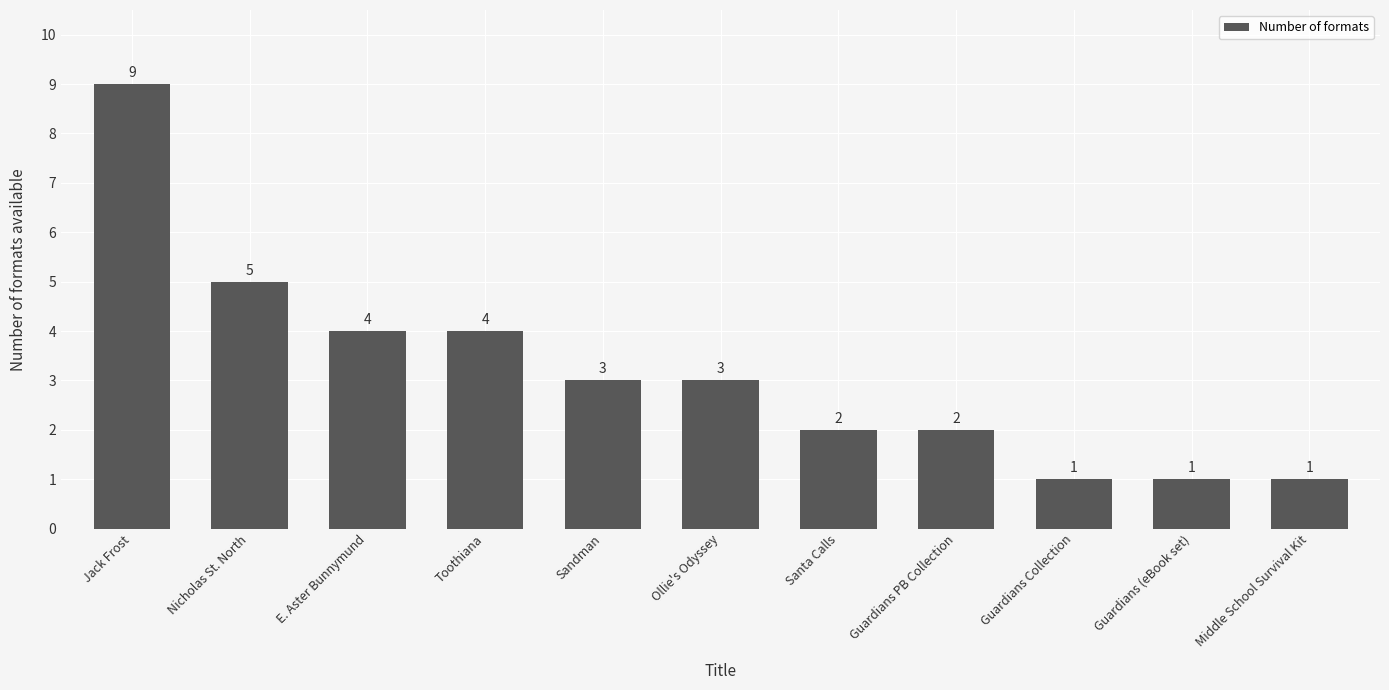

What is the greatest value displayed?

9